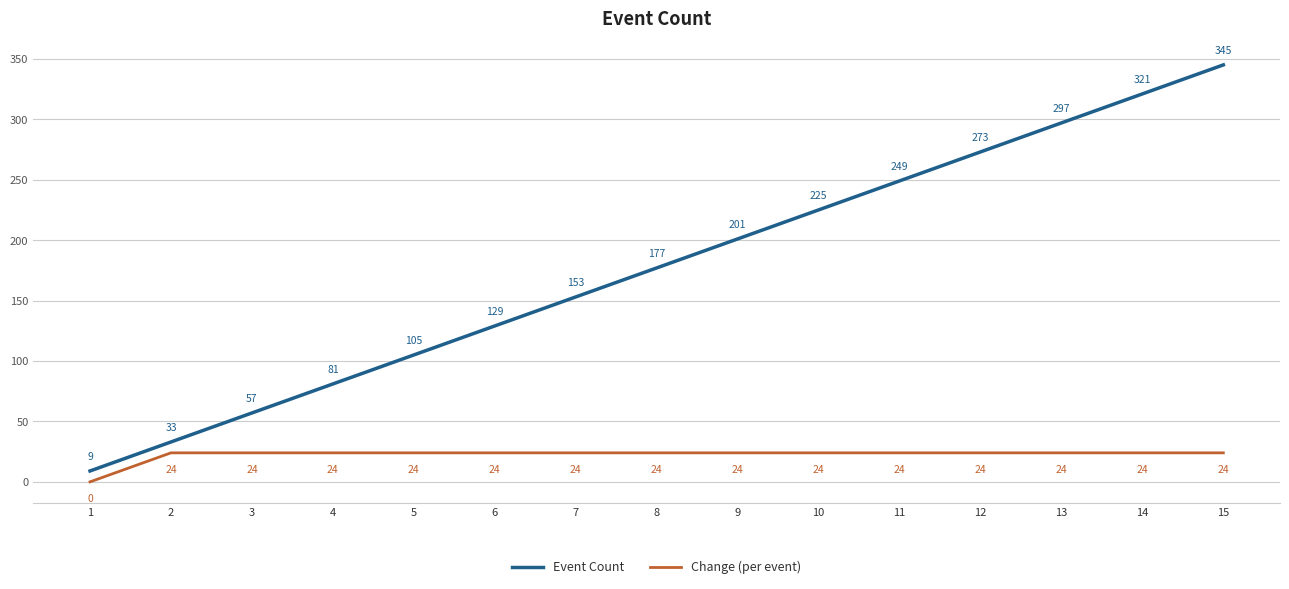

At how many categories does at least one series exceed 10?

14